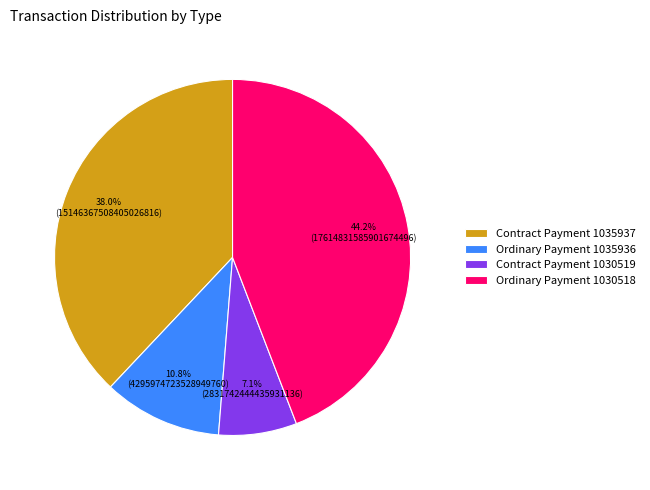

To the nearest percent, what portion does Ordinary Payment 1035936 represent?

11%